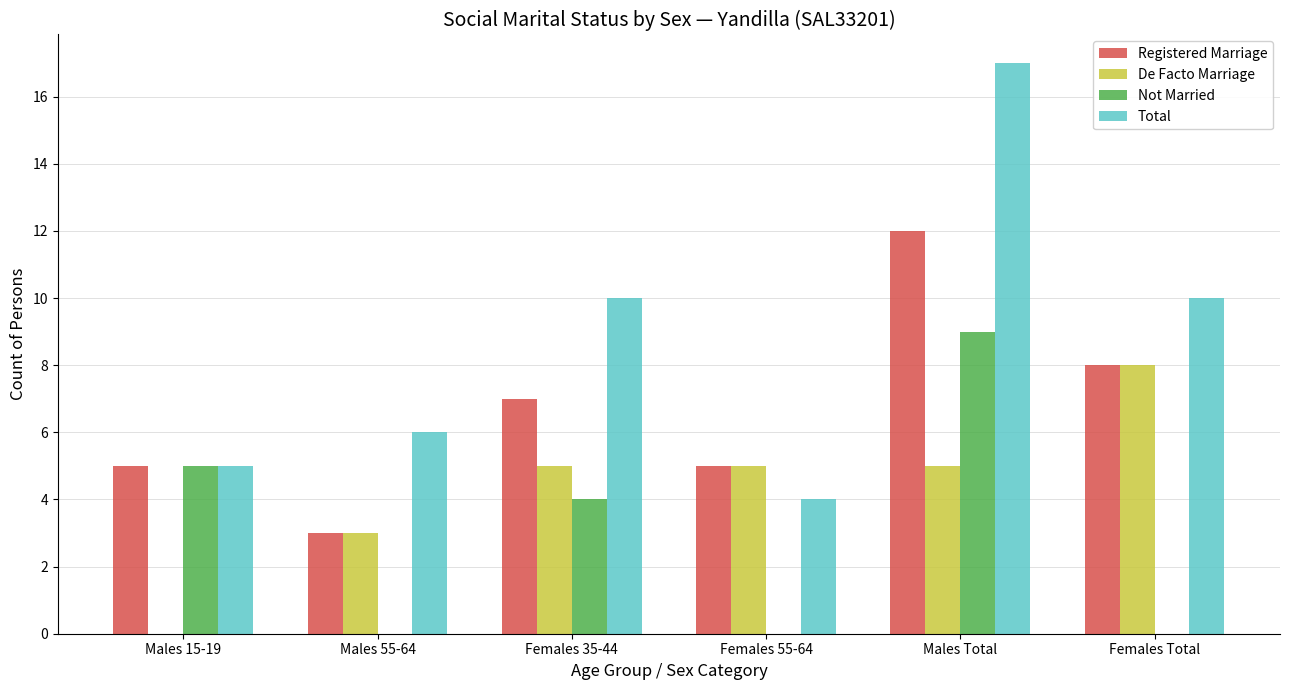

What is the total value across all series at Females 35-44?

26